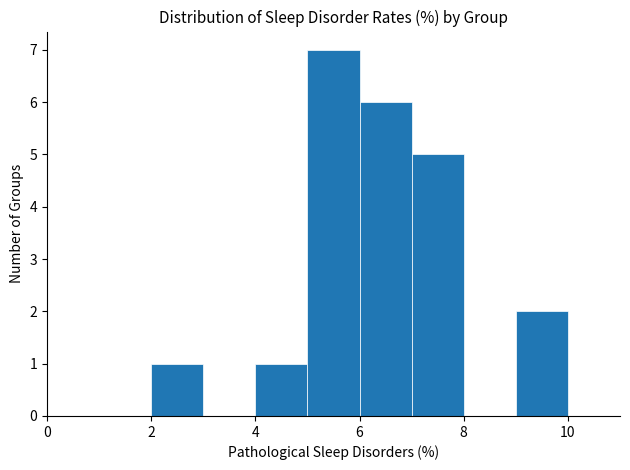

What is the height of the bar covering 2 to 3 on the x-axis? The values are not printed on the chart, so give them approximately, as read against the axis.

1